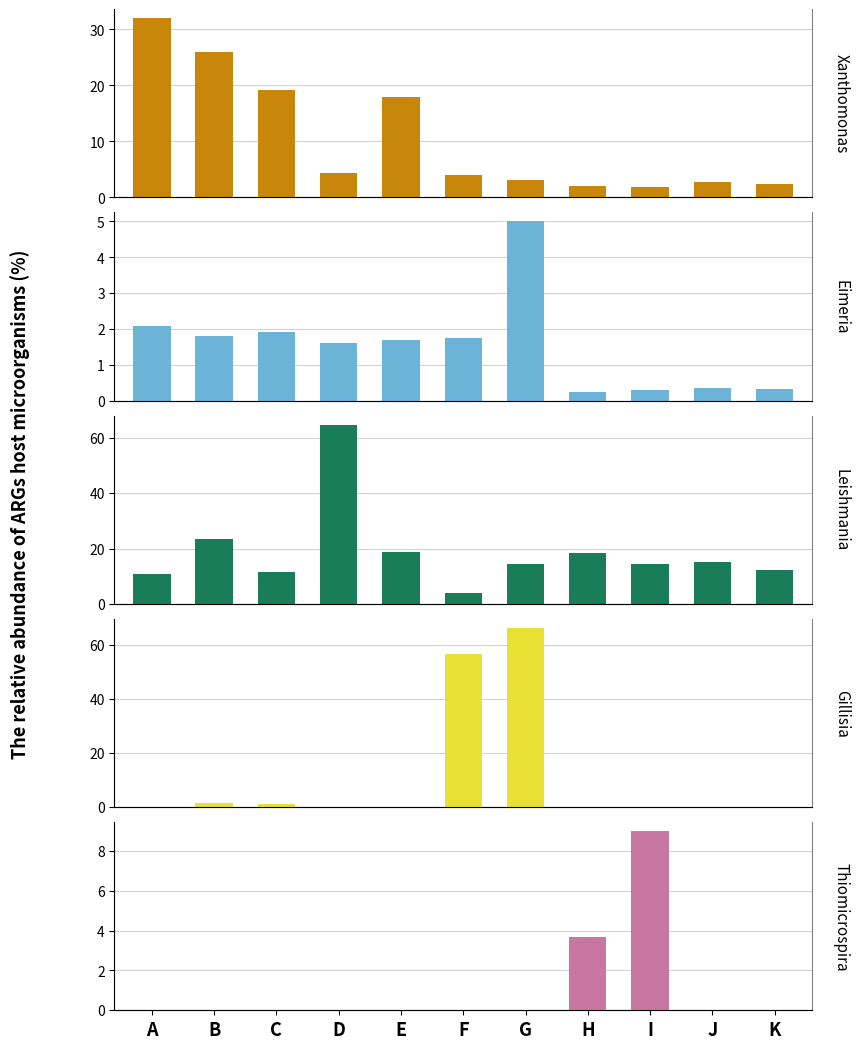

At which category does the chart reach its minimum across all series?

A